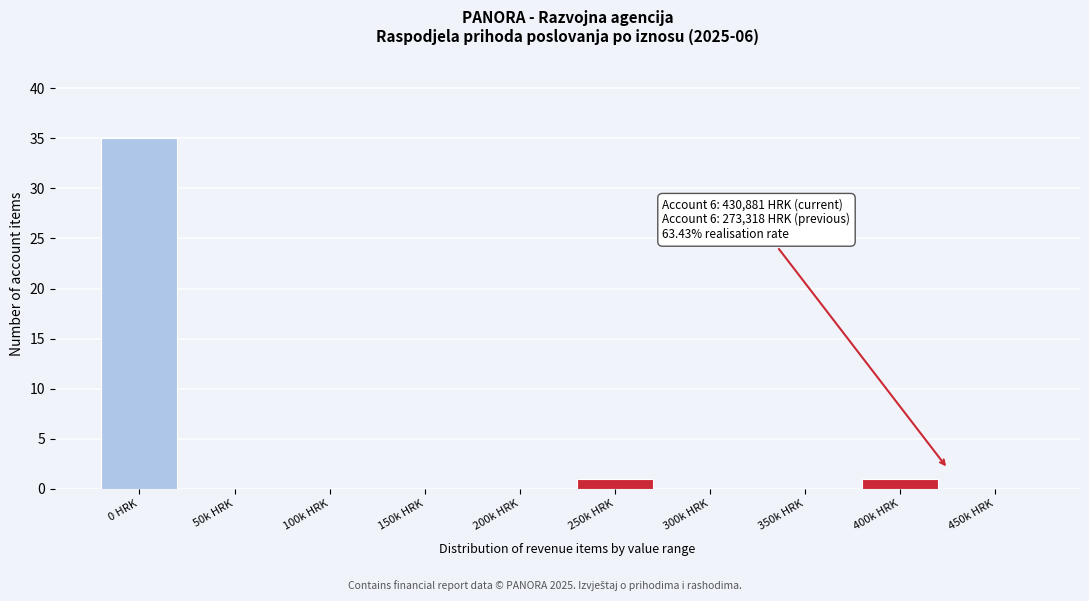

Reading left to right, transcribe all the data shown in this chart.

0 HRK=35	50k HRK=0	100k HRK=0	150k HRK=0	200k HRK=0	250k HRK=1	300k HRK=0	350k HRK=0	400k HRK=1	450k HRK=0